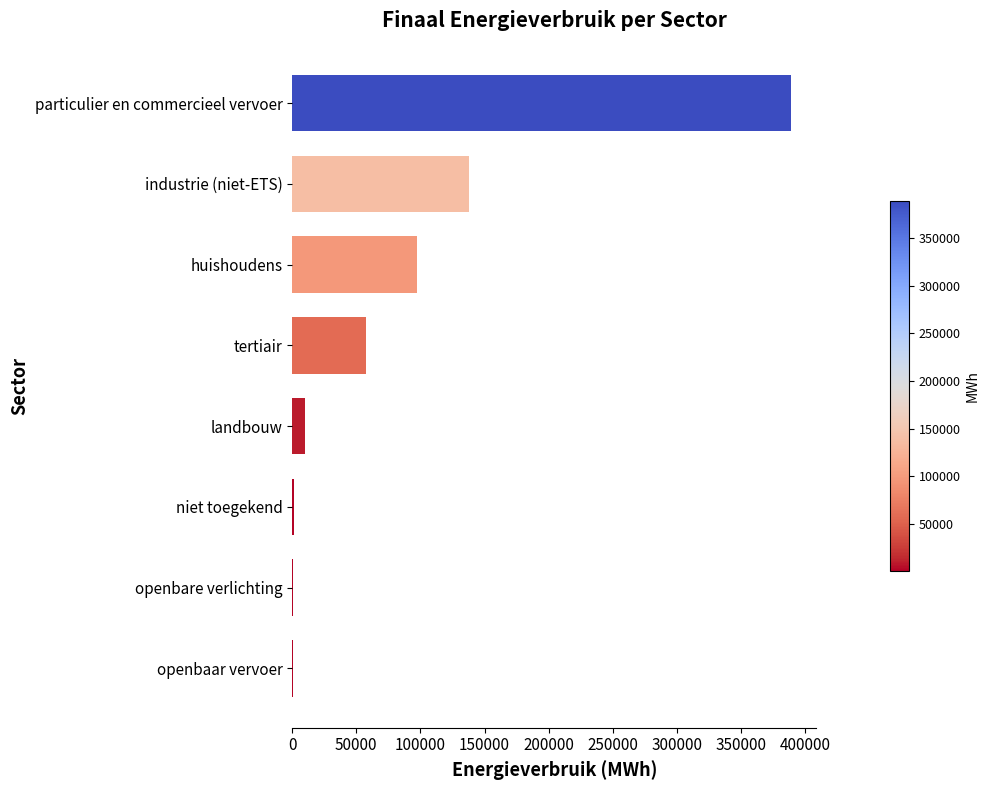

What is the sum of the values at particulier en commercieel vervoer and huishoudens?

486165.6